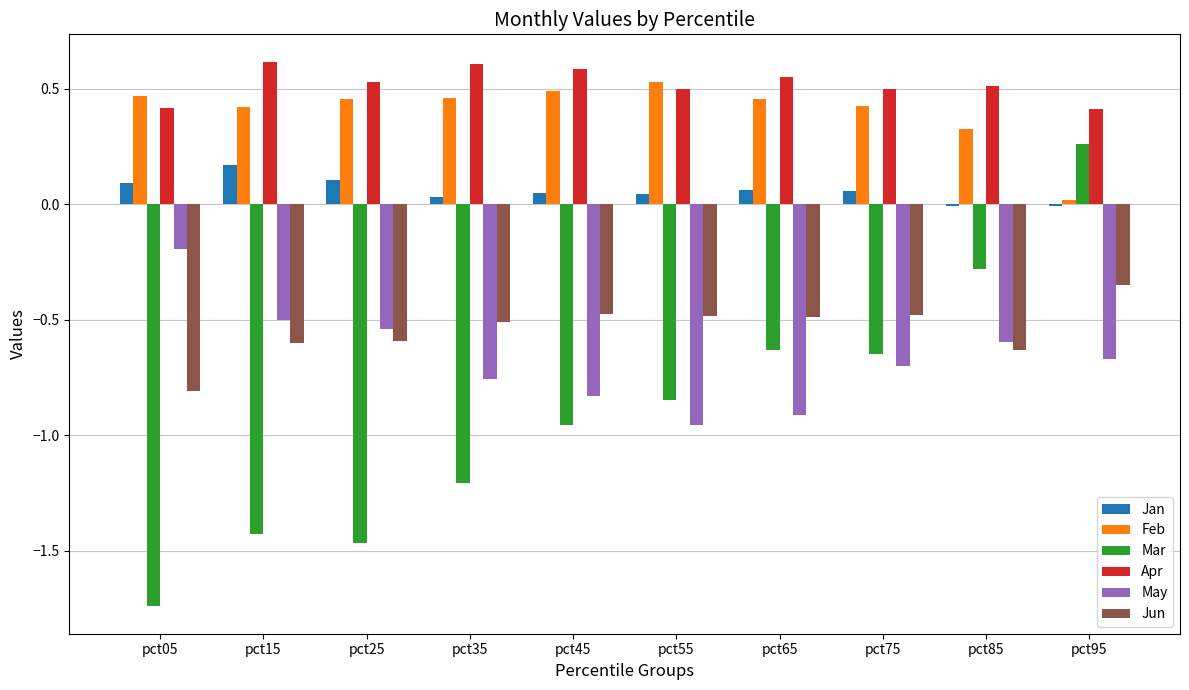

What is the minimum value for Apr?

0.4